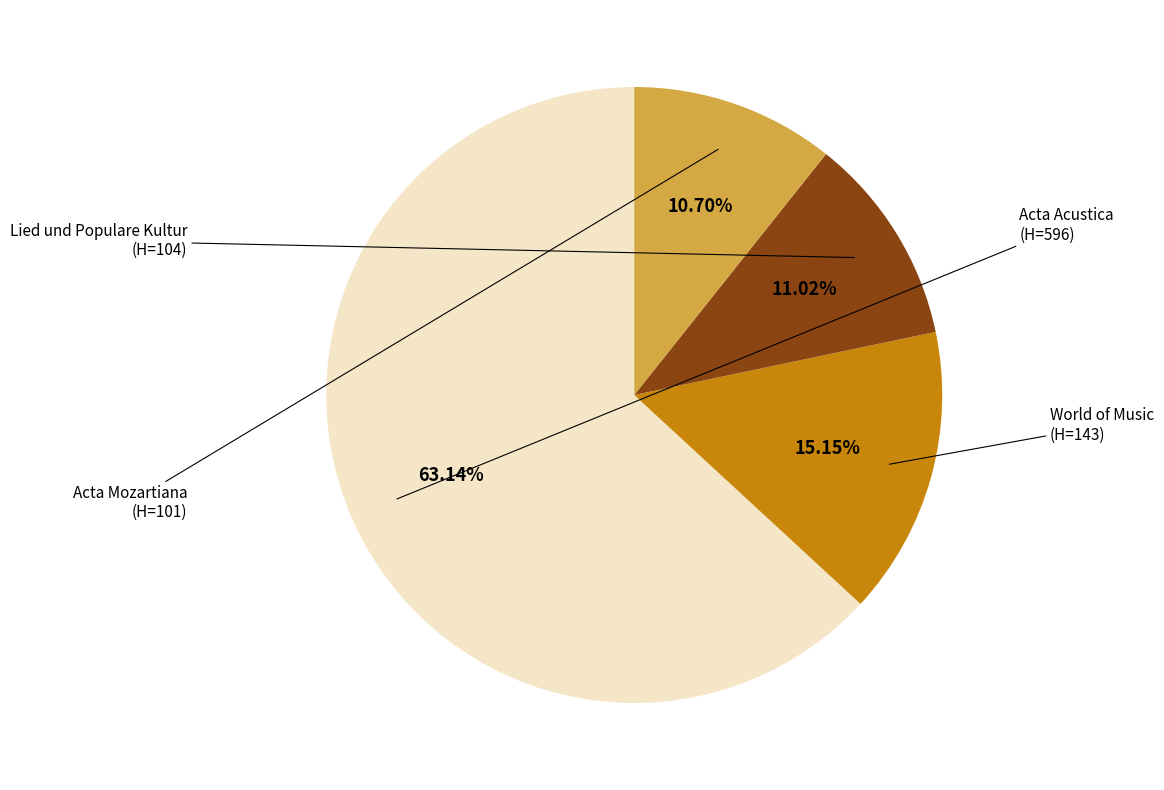

Which category accounts for the majority?

Acta Acustica
(H=596)